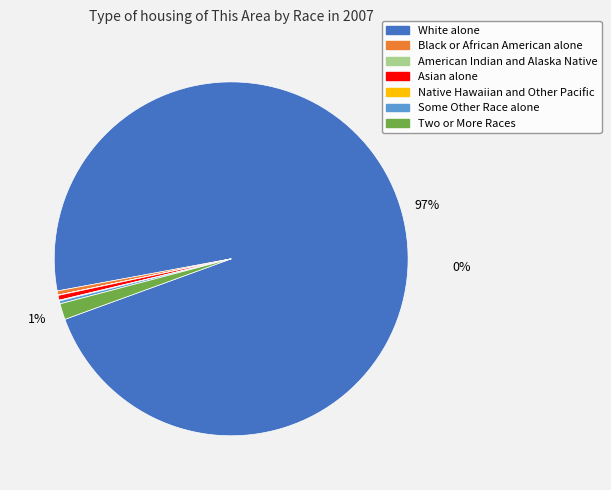

Rank the categories by value from highest to lowest.

White alone, Two or More Races, Asian alone, Black or African American alone, Some Other Race alone, Native Hawaiian and Other Pacific, American Indian and Alaska Native